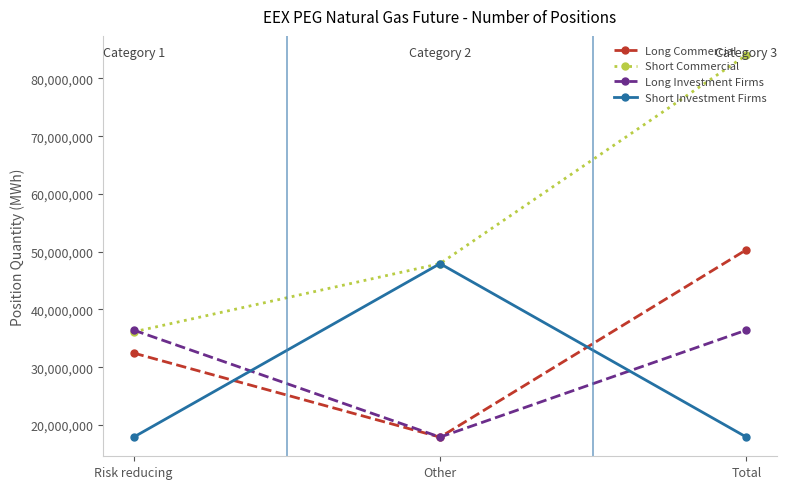

Where is Short Commercial nearest to the value 60090022?

Other